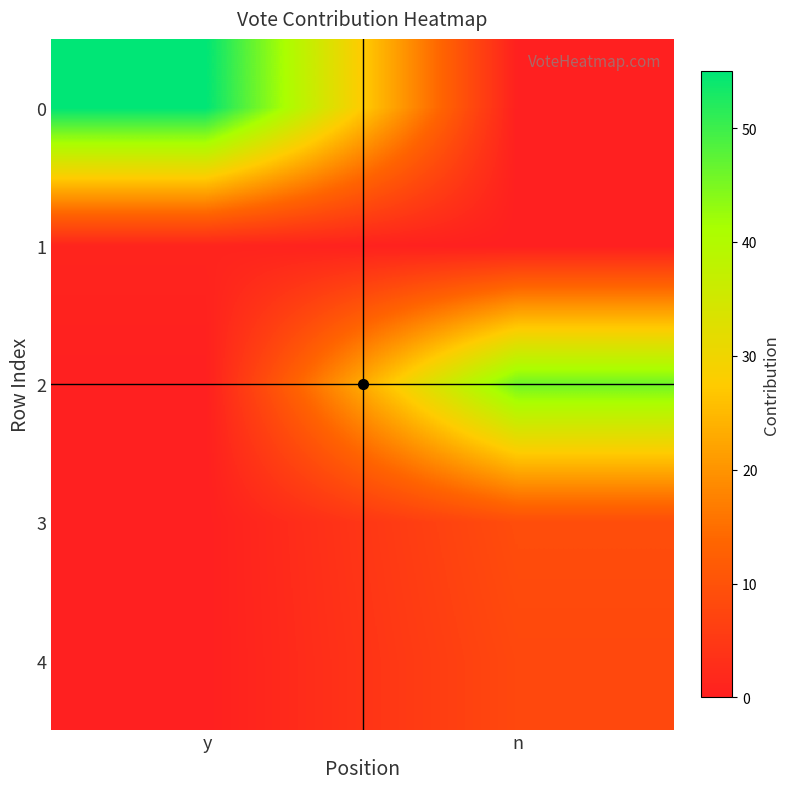

What is the spread (max minus min) of values at n?

46